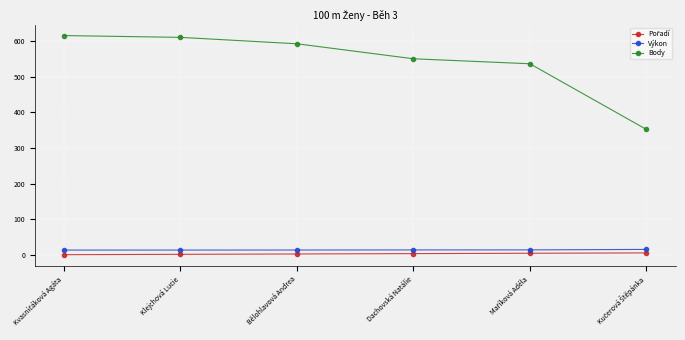

Is it true that Výkon equals 14.0 at Klejchová Lucie?

True